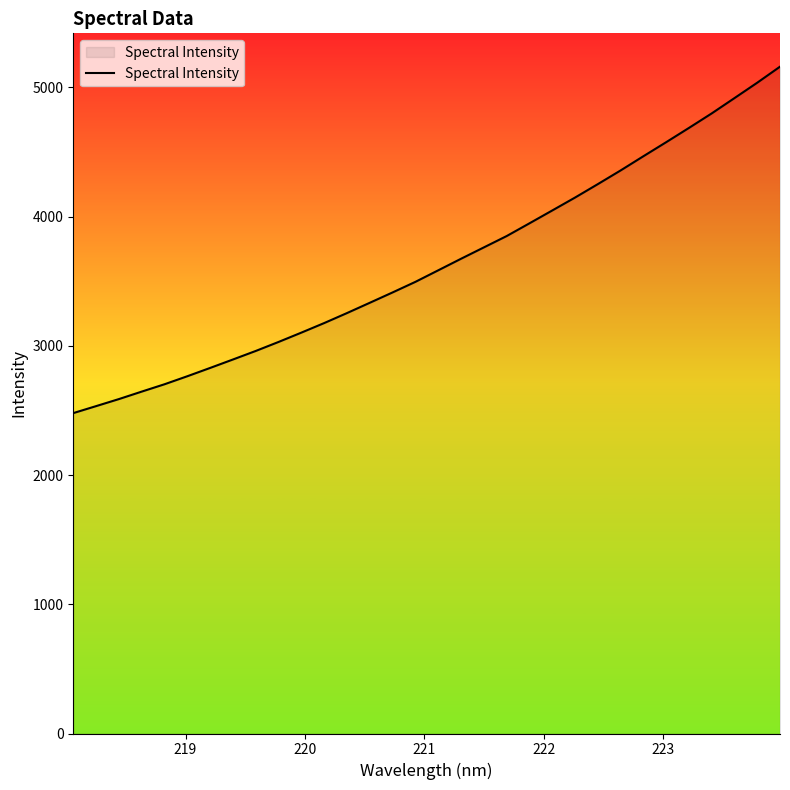

What is the difference between the second highest and second lowest values?

2503.1